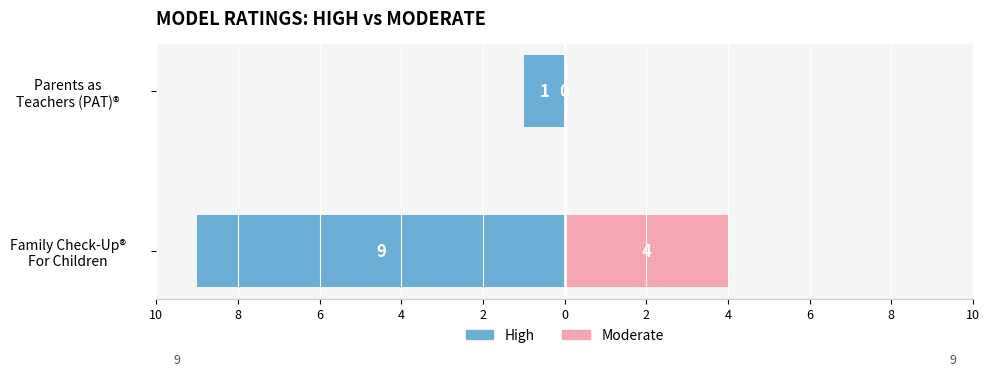

What is the maximum value for Moderate?

4